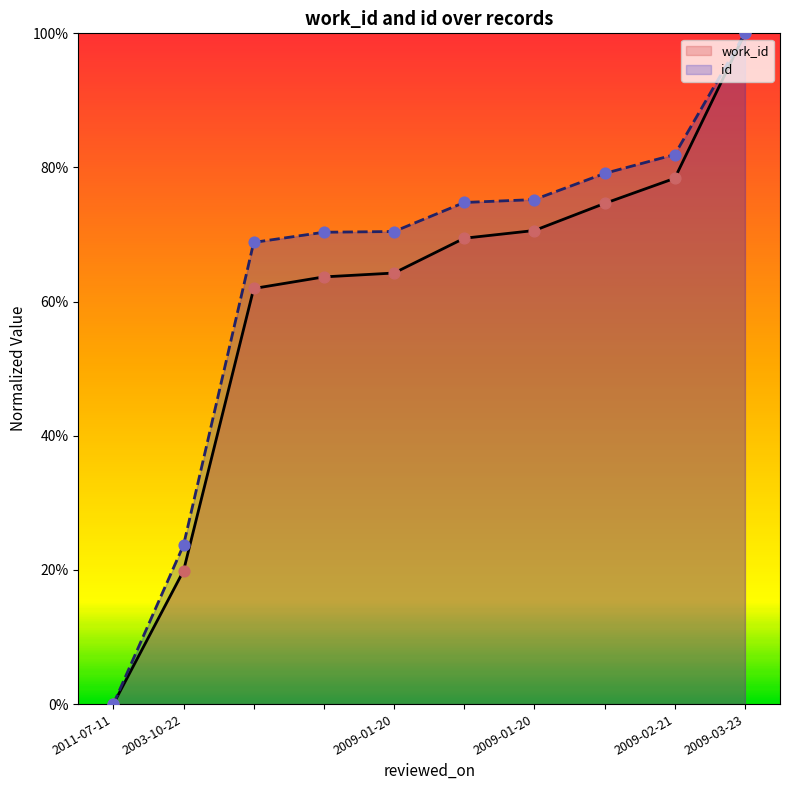

Which series has the largest total across all categories?

id